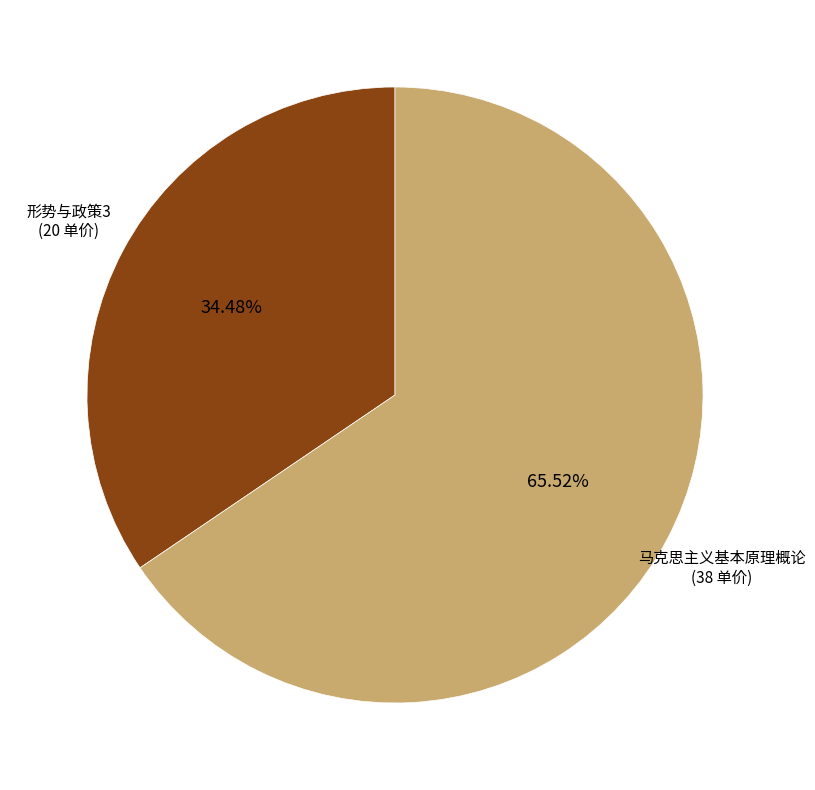

How many slices are in this pie chart?

2